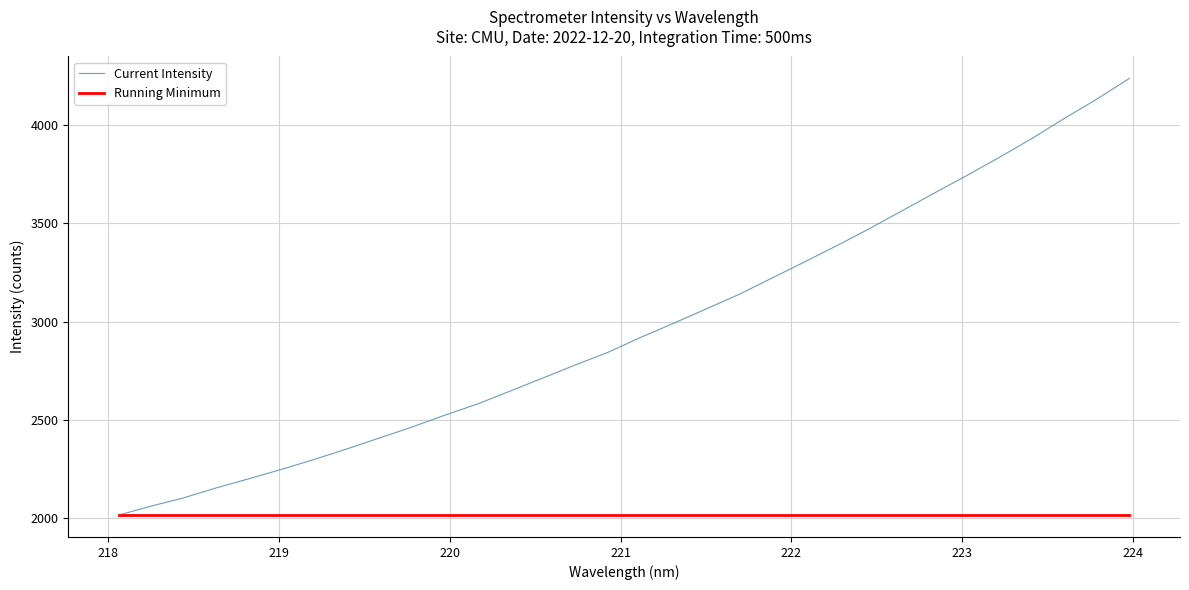

What is the highest value of the Current Intensity series?

4238.7